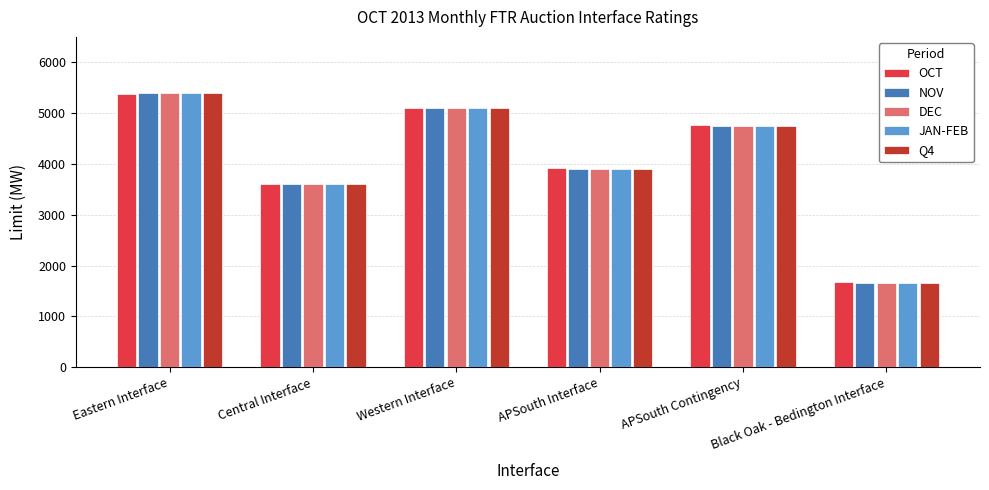

What is the spread (max minus min) of values at Central Interface?

10